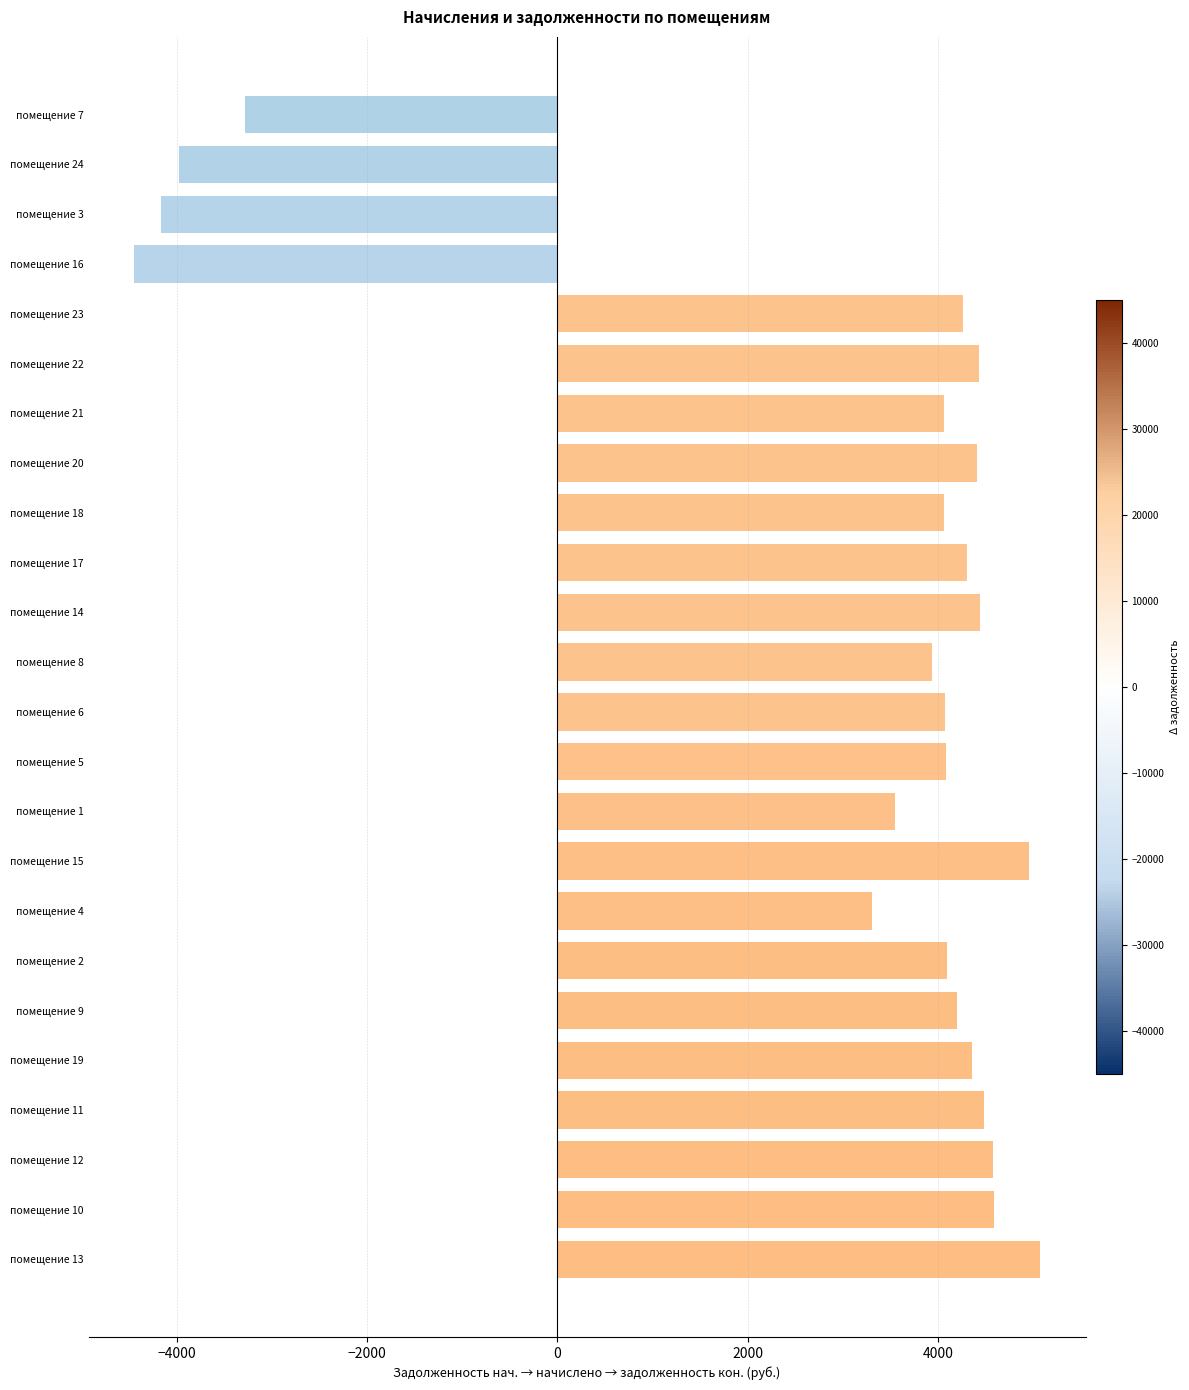

What is the greatest value displayed?

5075.5